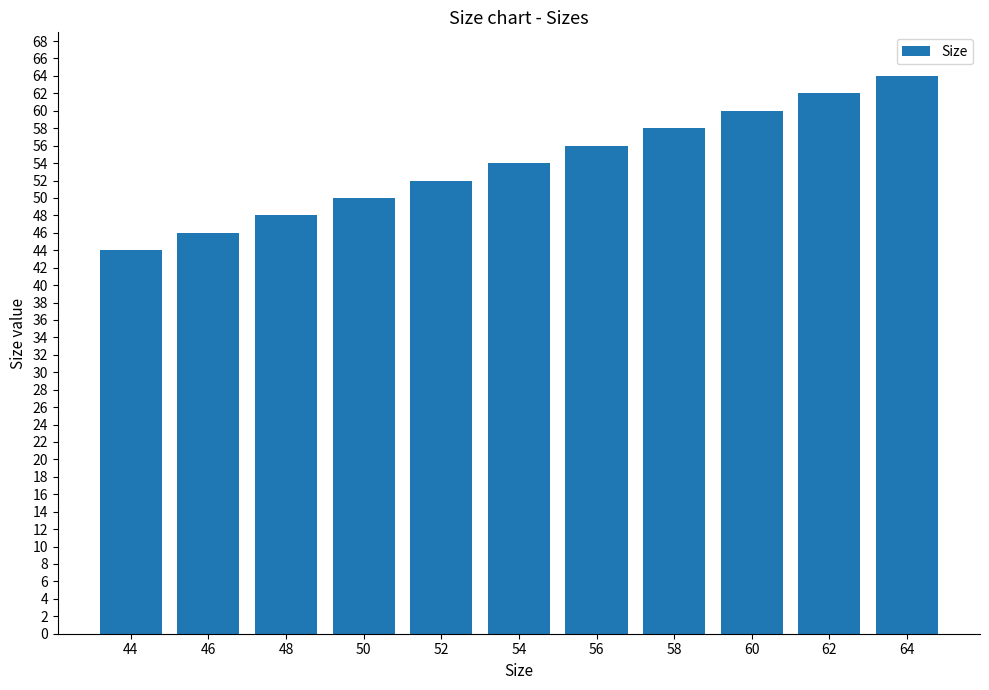

True or false: the data shows 54 at 54.

True